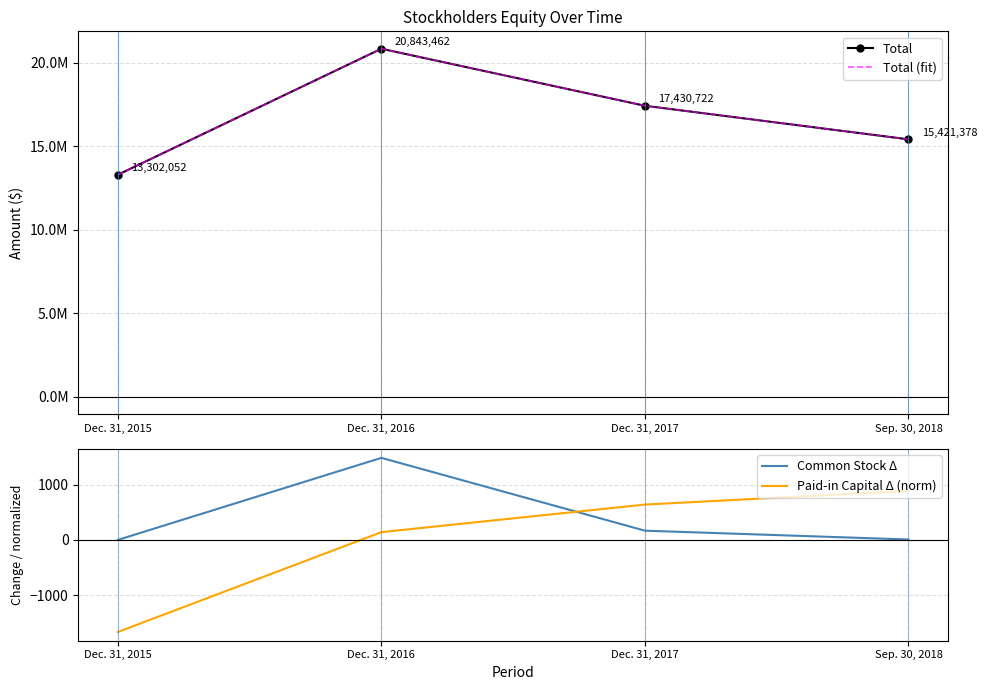

Count the number of categories in the chart.

4